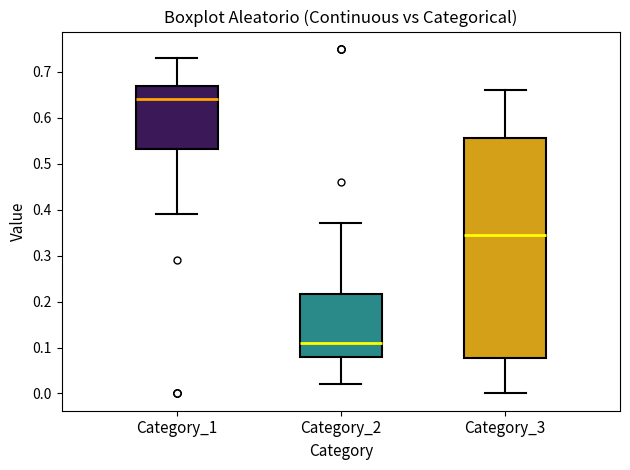

Reading left to right, read every box against the y-axis: the position of its median line, the range the box covers, and the ends of its whiskers. The values are not printed on the chart, so give them approximately, as read against the axis.

Category_1: median 0.64, box 0.53 to 0.67, whiskers 0.39 to 0.73
Category_2: median 0.11, box 0.08 to 0.22, whiskers 0.02 to 0.37
Category_3: median 0.35, box 0.08 to 0.56, whiskers 0.00 to 0.66